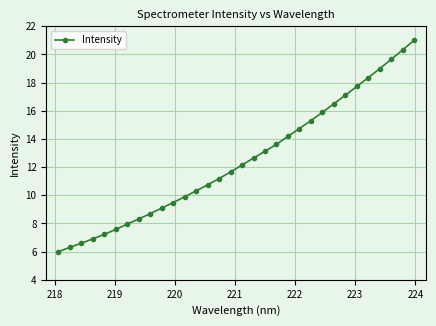

What is the average value?

12.5